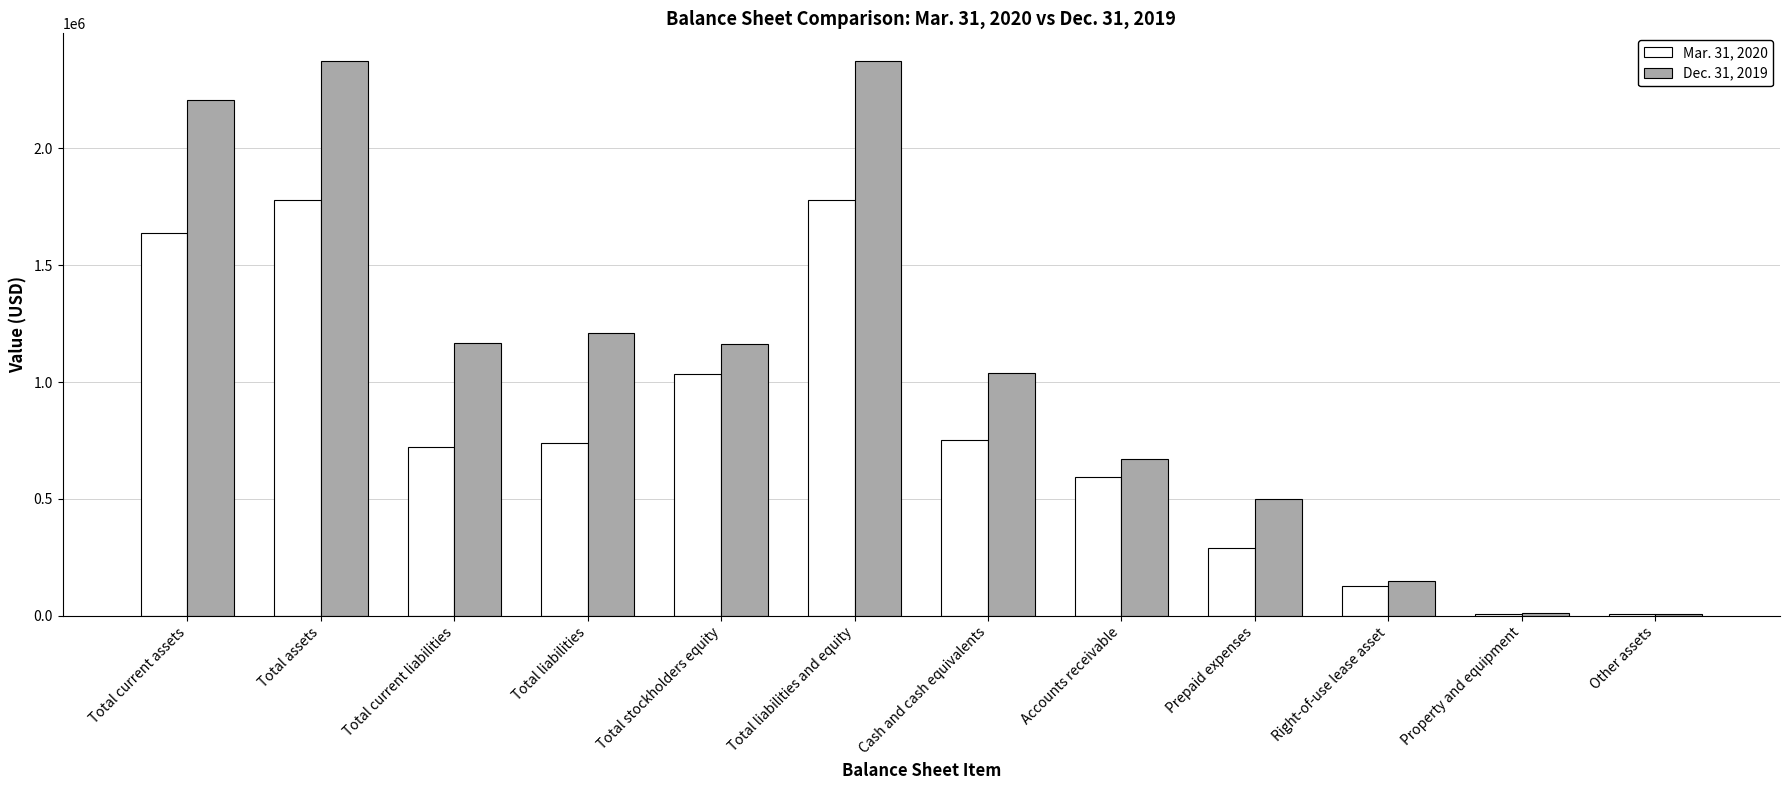

True or false: Dec. 31, 2019 has a value of 1039442 at Cash and cash equivalents.

True